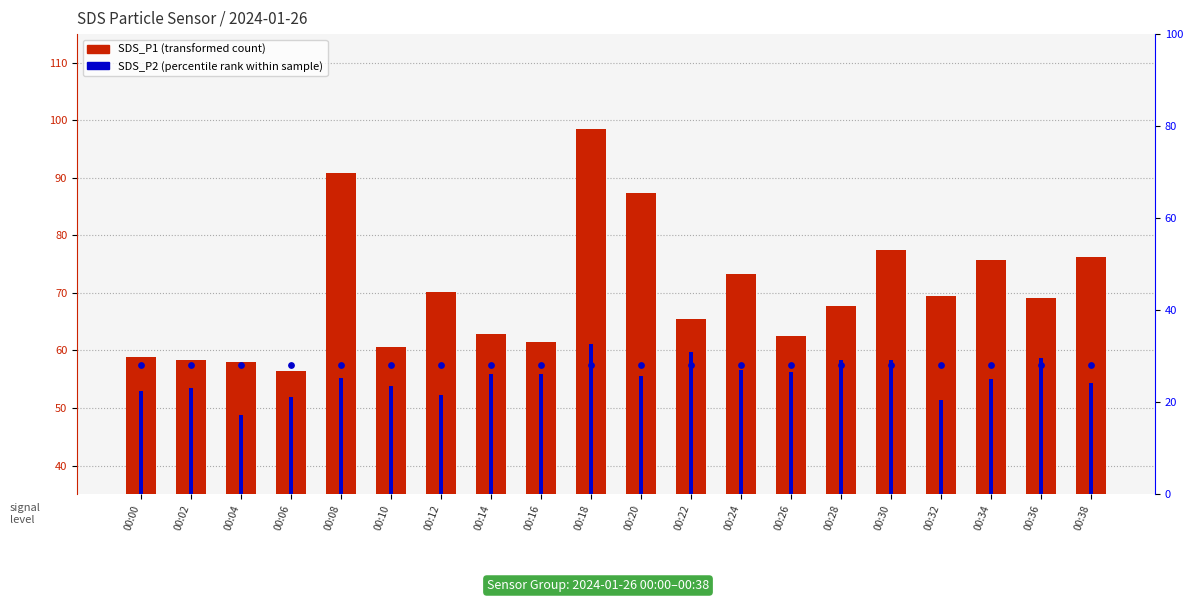

Which series reaches the minimum Y coordinate?

percentile rank within the sample